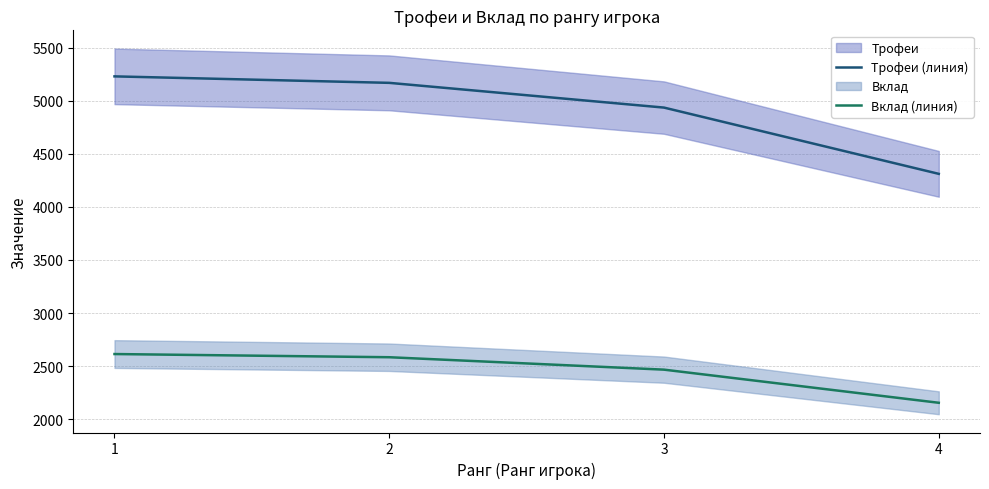

Which series has the largest total across all categories?

Трофеи (линия)